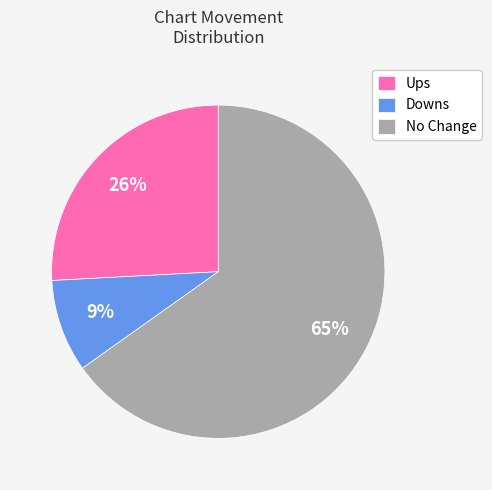

Which category has the biggest portion of the pie?

No Change